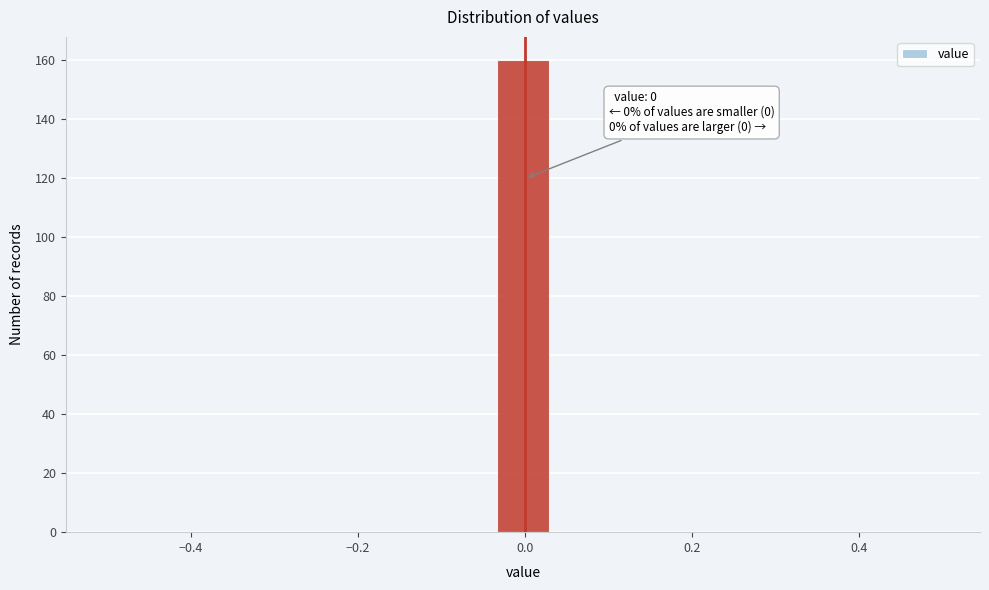

Around what value on the x-axis is the tallest bar? Give the approximate position of its centre, as read against the axis.

0.00